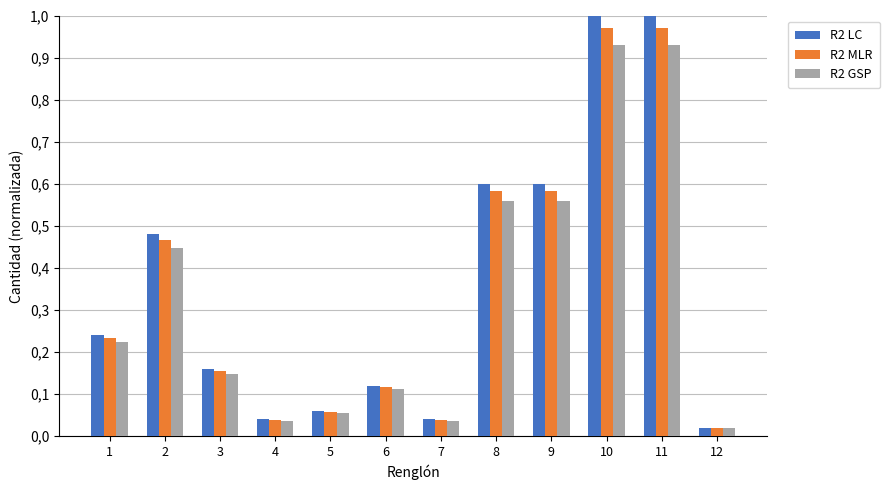

Which series has the widest spread of values?

R2 LC